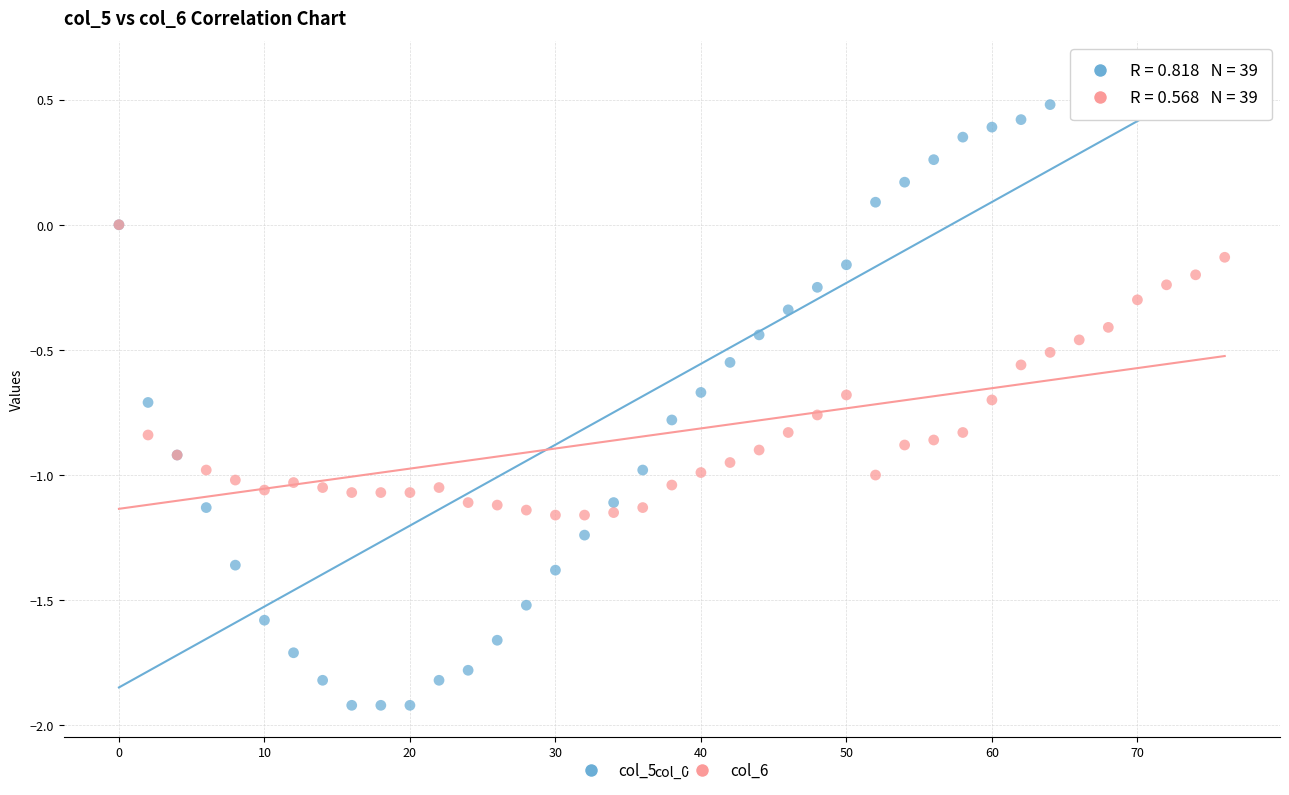

What are all the series names shown in the legend?

col_5, col_6